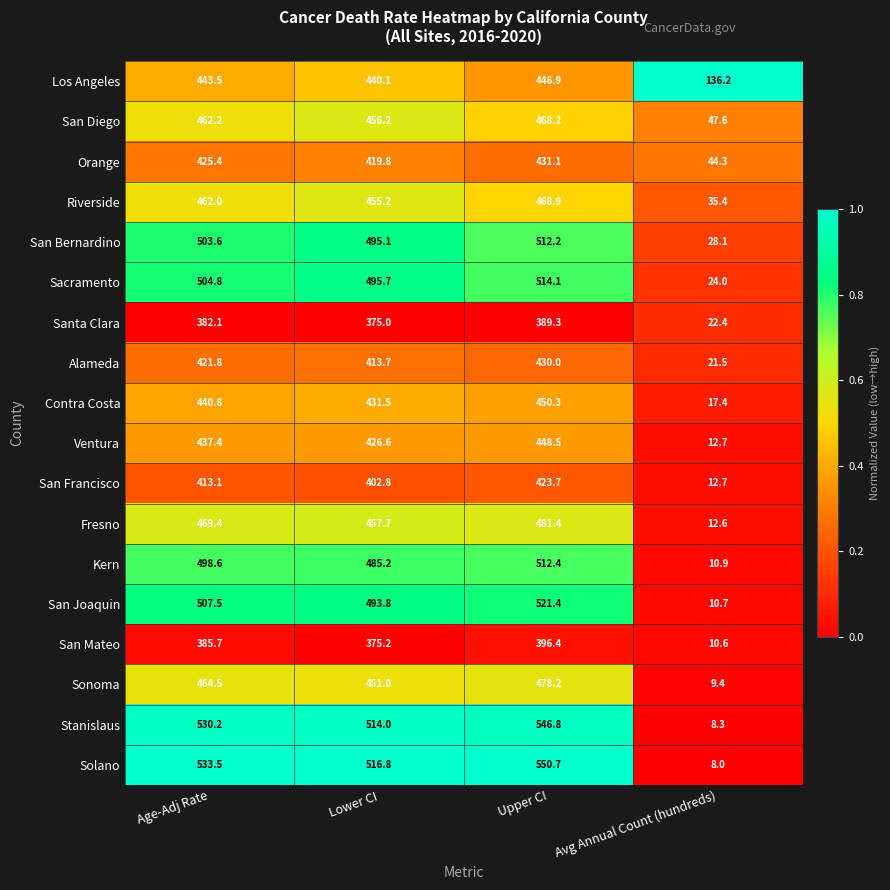

What is the spread (max minus min) of values at Upper CI?

161.4